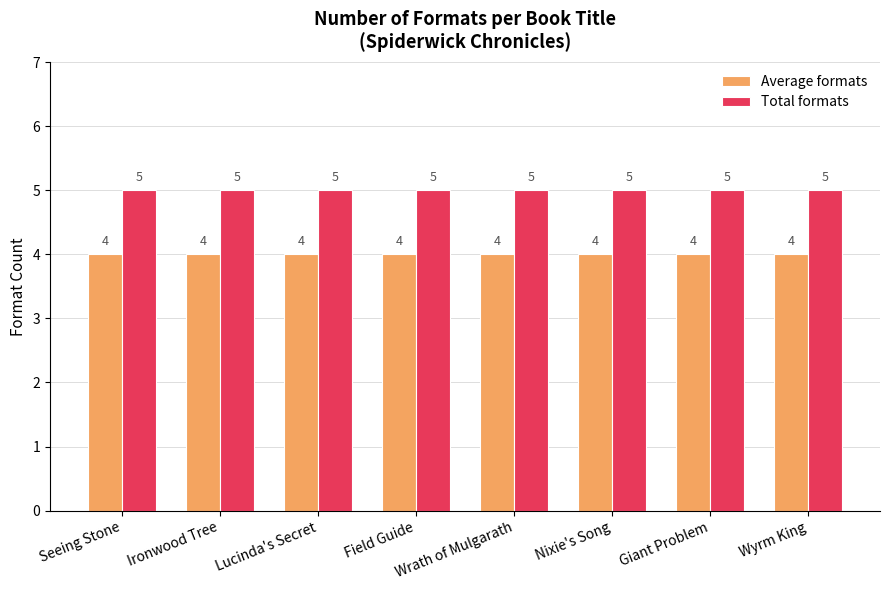

Reading right to left, extract all data points from this chart.

Average formats: 4	4	4	4	4	4	4	4
Total formats: 5	5	5	5	5	5	5	5